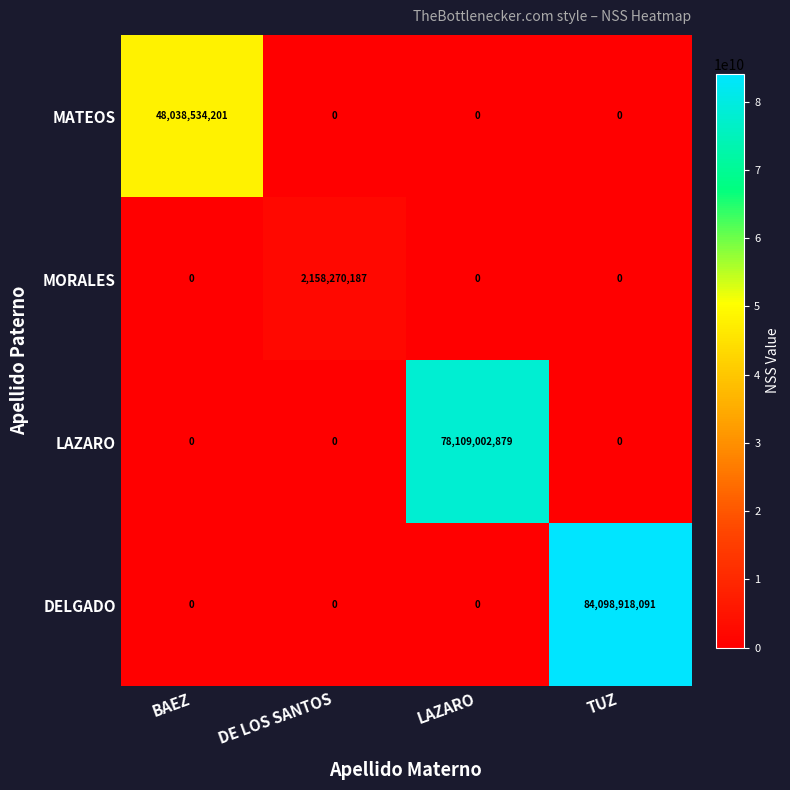

What is the average value of the MATEOS series?

12009633550